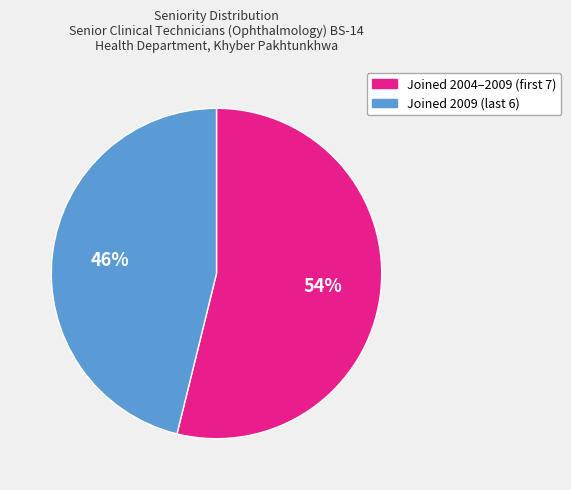

Is there a majority slice in this chart?

Yes